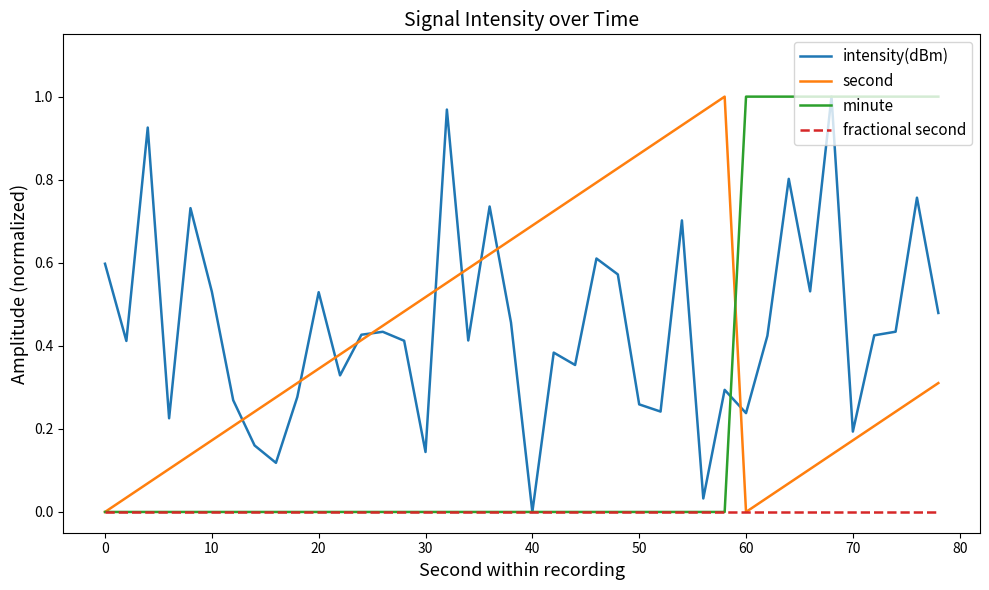

The value of second at 60 is -0.5. True or false?

False